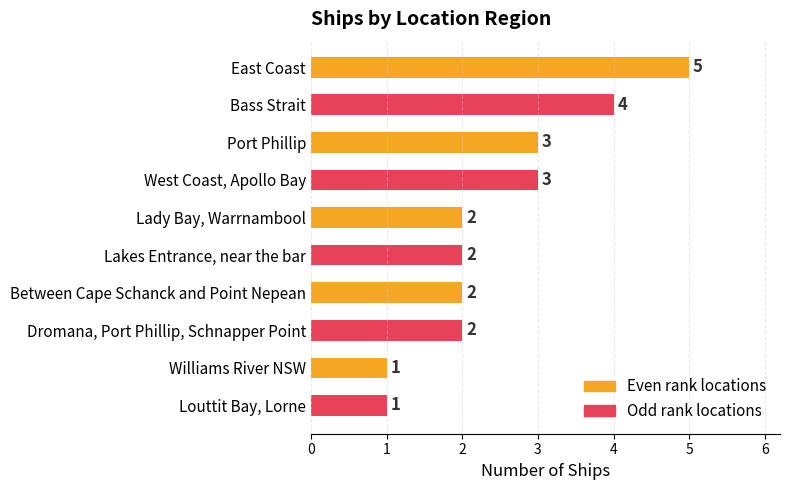

The value at Between Cape Schanck and Point Nepean is 2. True or false?

True